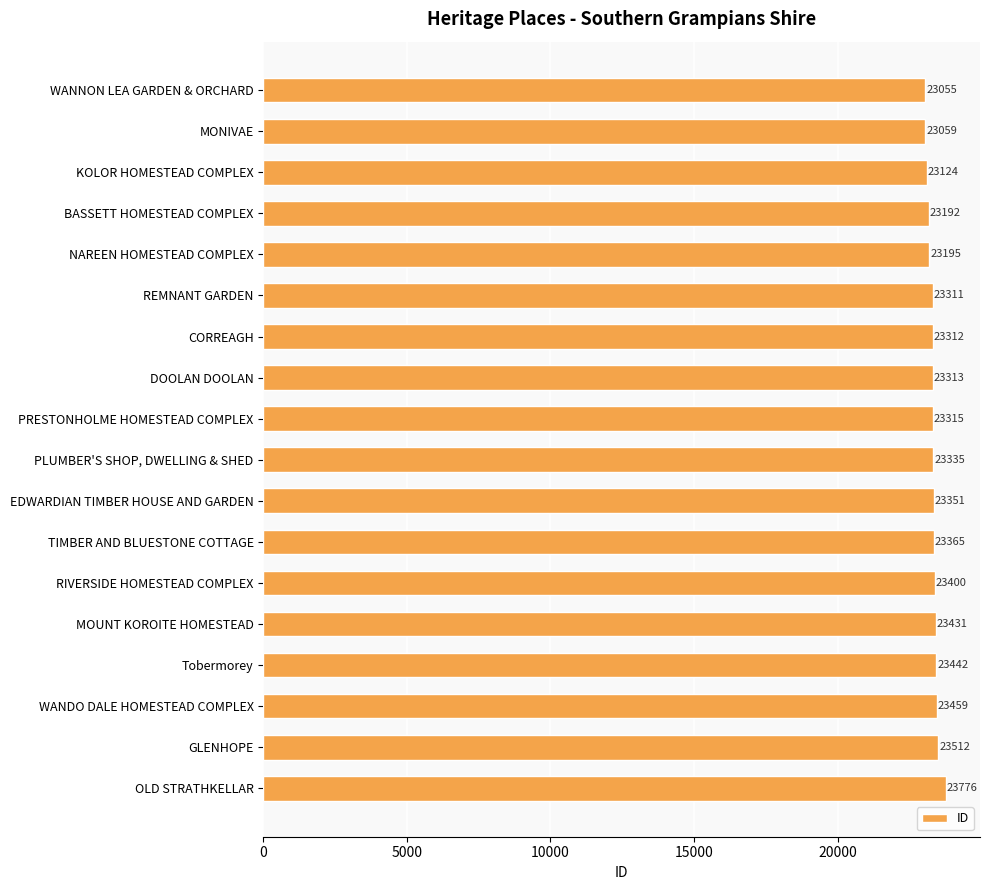

What is the change in value from NAREEN HOMESTEAD COMPLEX to REMNANT GARDEN?

+116